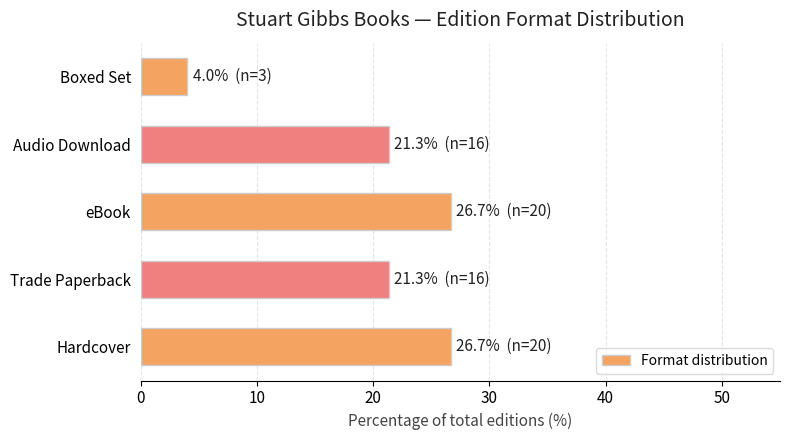

What is the average value?

20.0